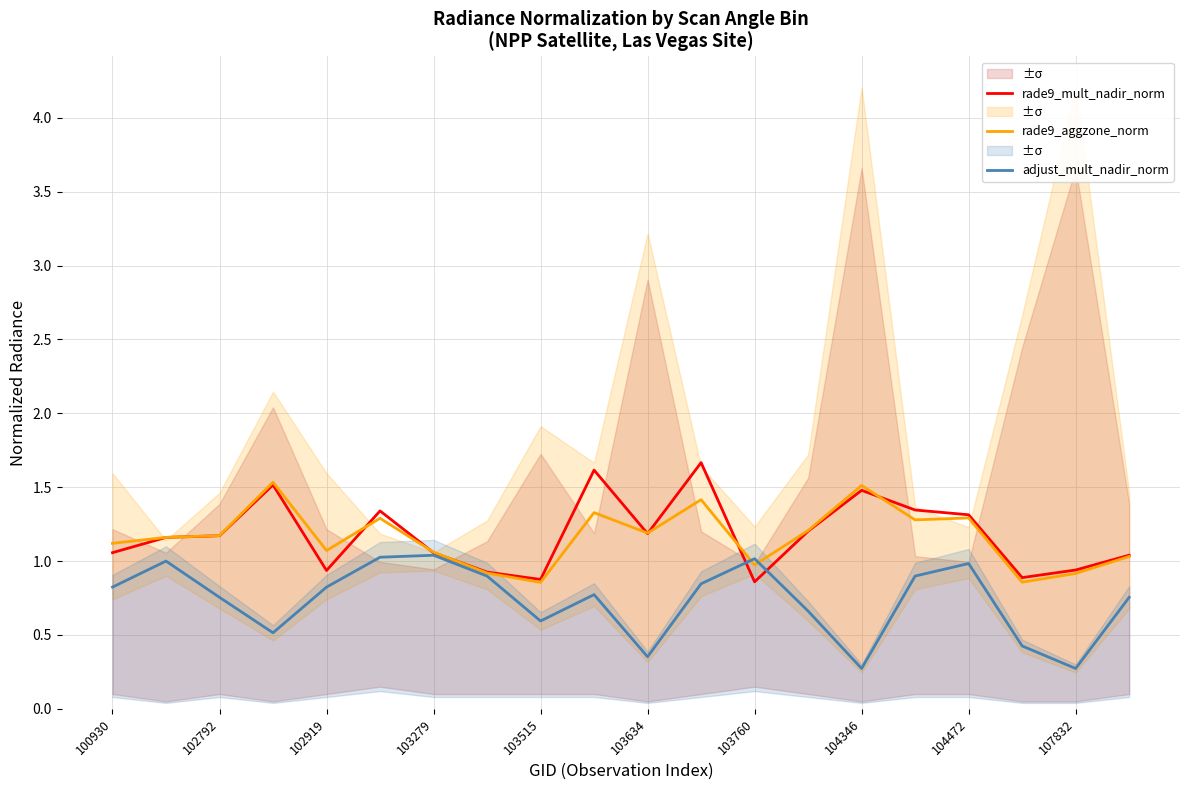

What is the maximum value for adjust_mult_nadir_norm?

1.0